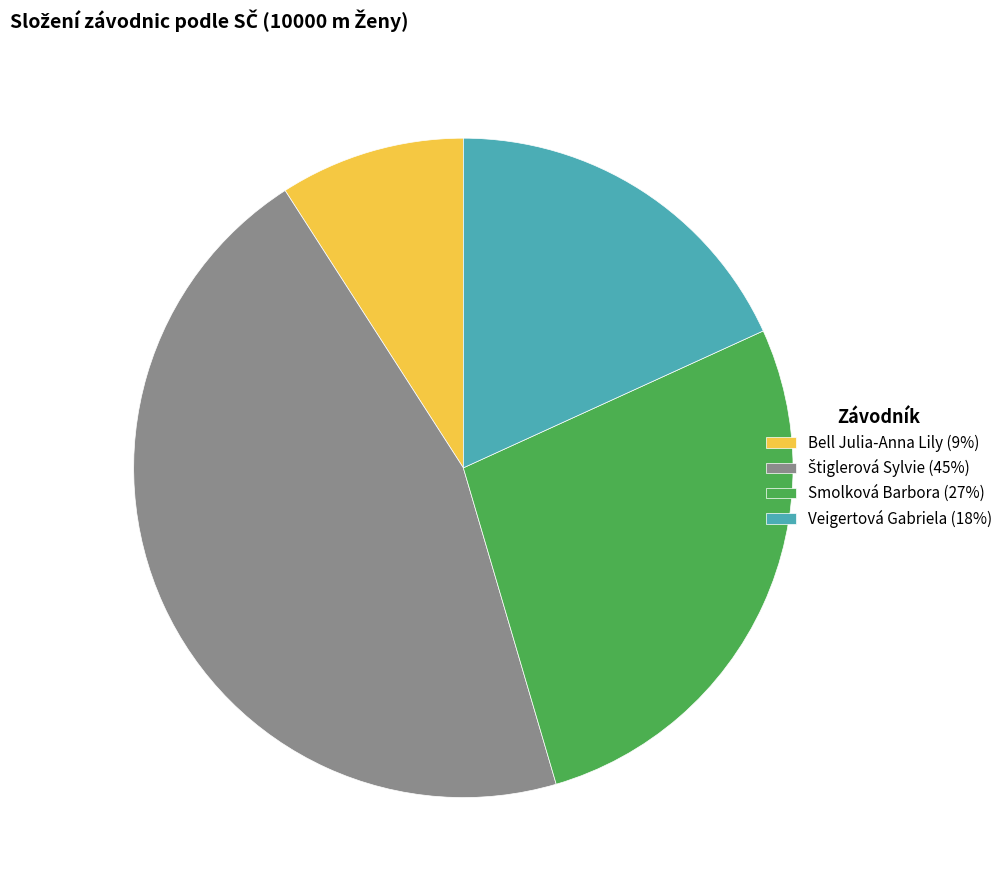

Which slice is the smallest?

Bell Julia-Anna Lily